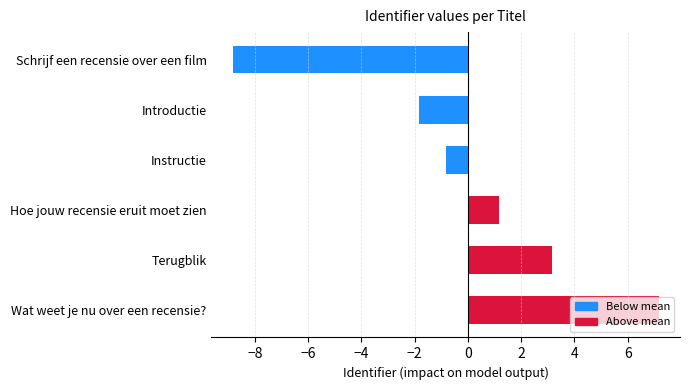

What is the label of the 3rd bar from the bottom?

Hoe jouw recensie eruit moet zien